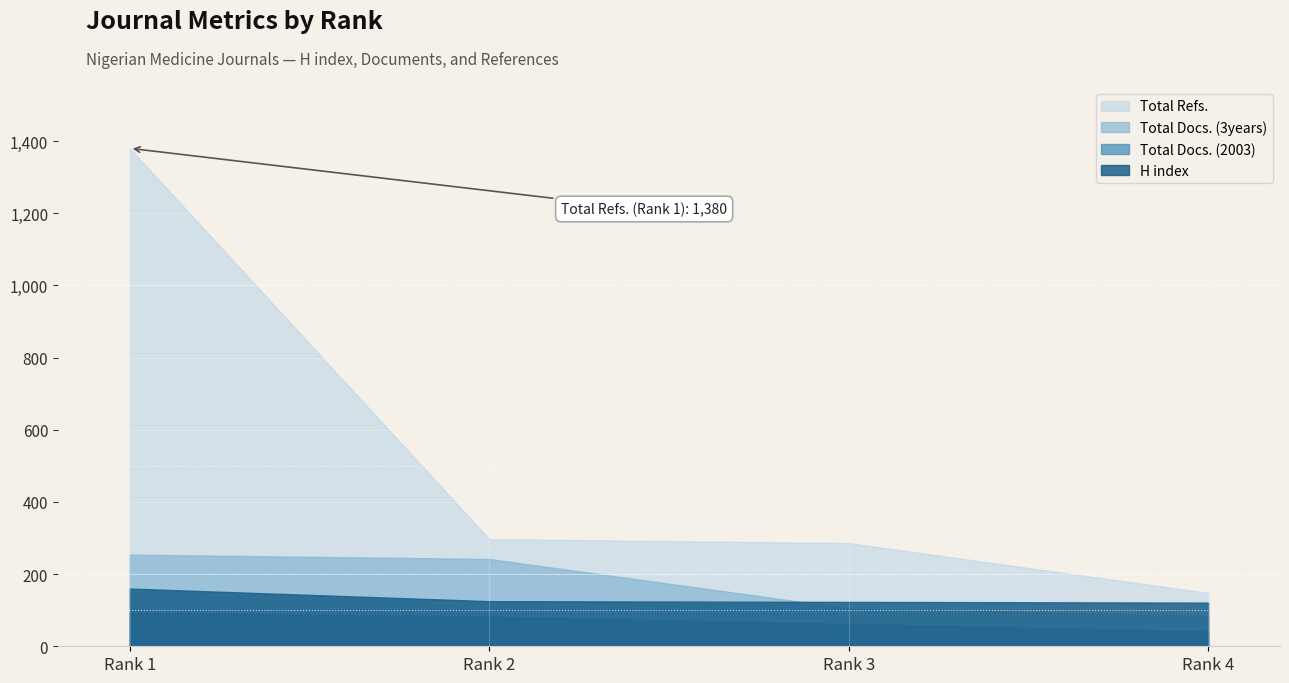

Which label corresponds to the smallest value in the chart?

Rank 4